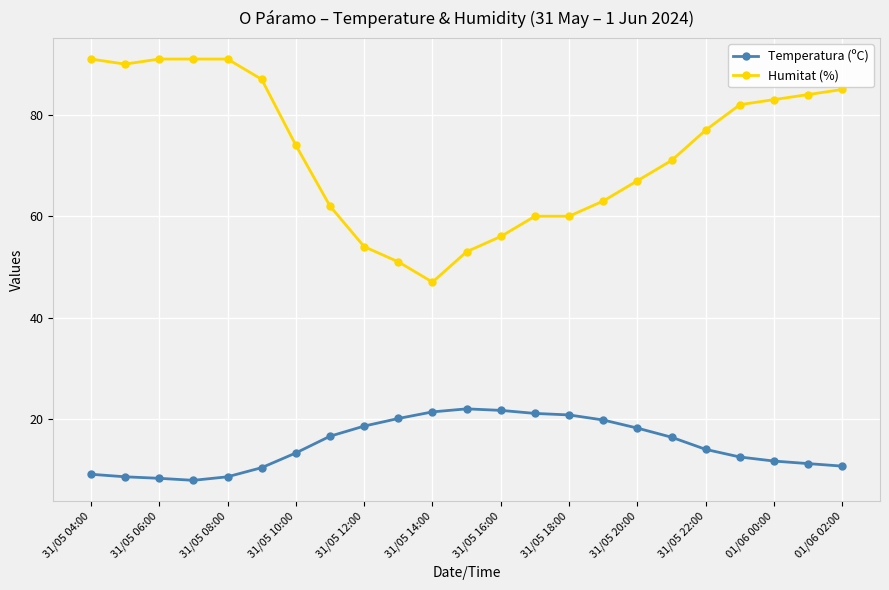

List the series in order of their overall mean, lowest first.

Temperatura (ºC), Humitat (%)